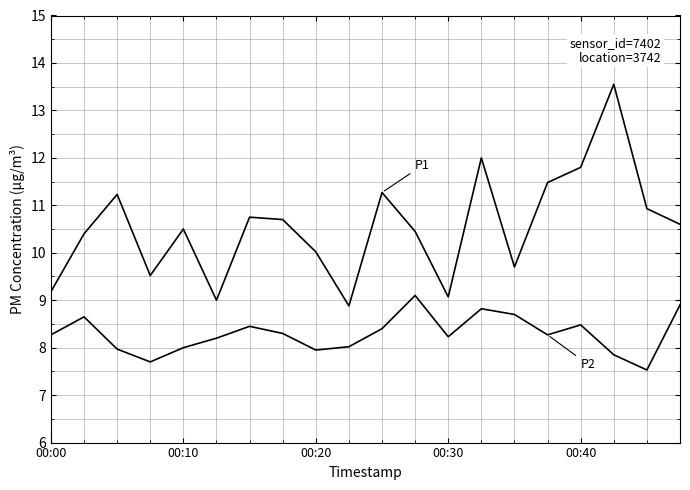

How many lines are shown in the chart?

2